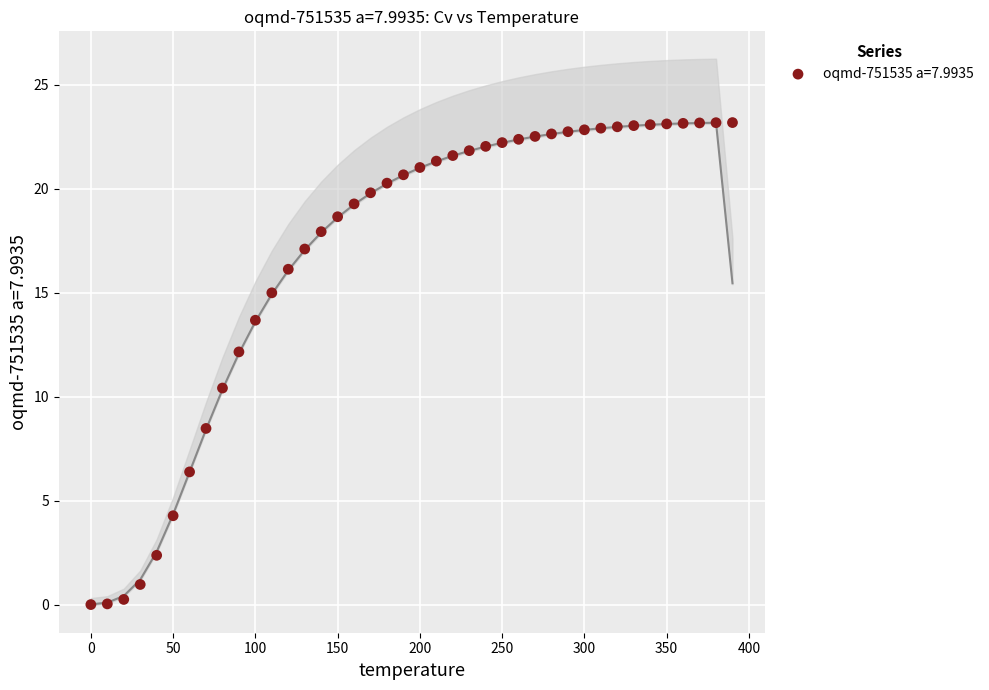

What is the range of X values (max minus min)?

390.0